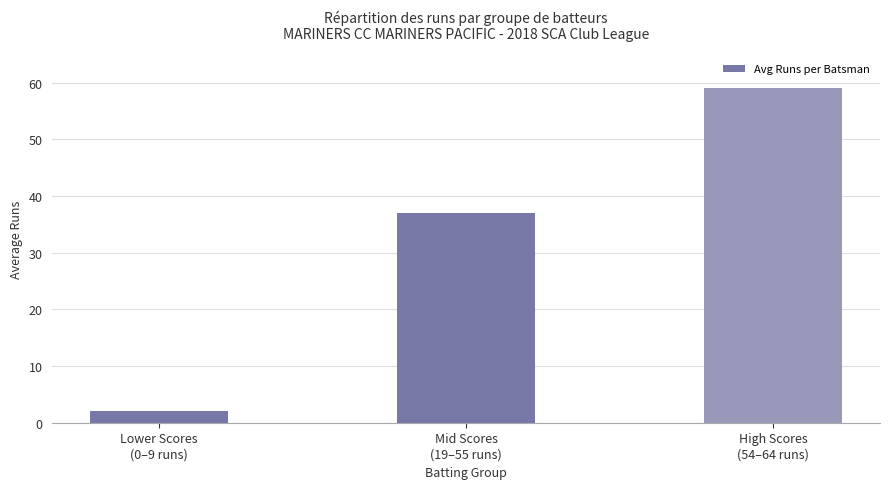

How many bars are there in total?

3